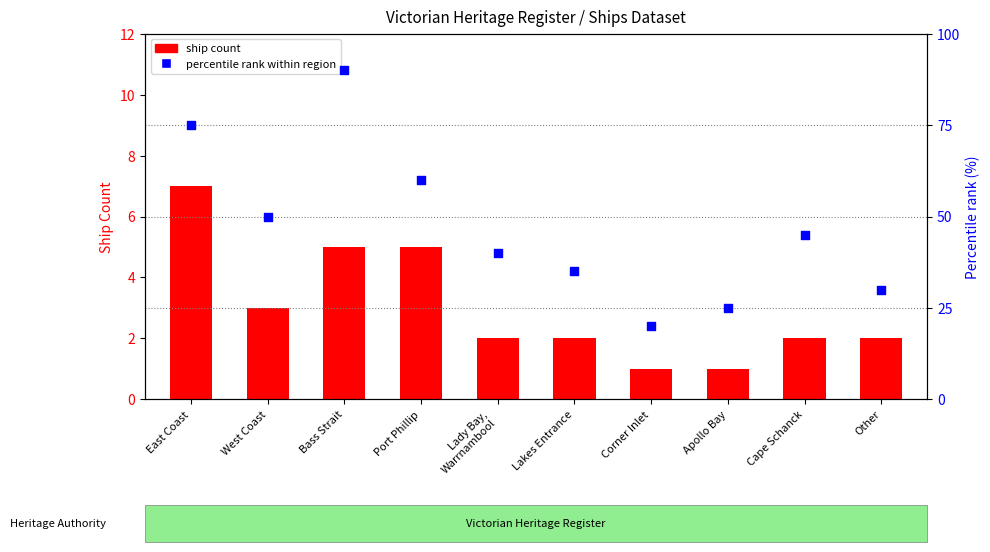

What is the total value across all series at Lady Bay,
Warrnambool?

42